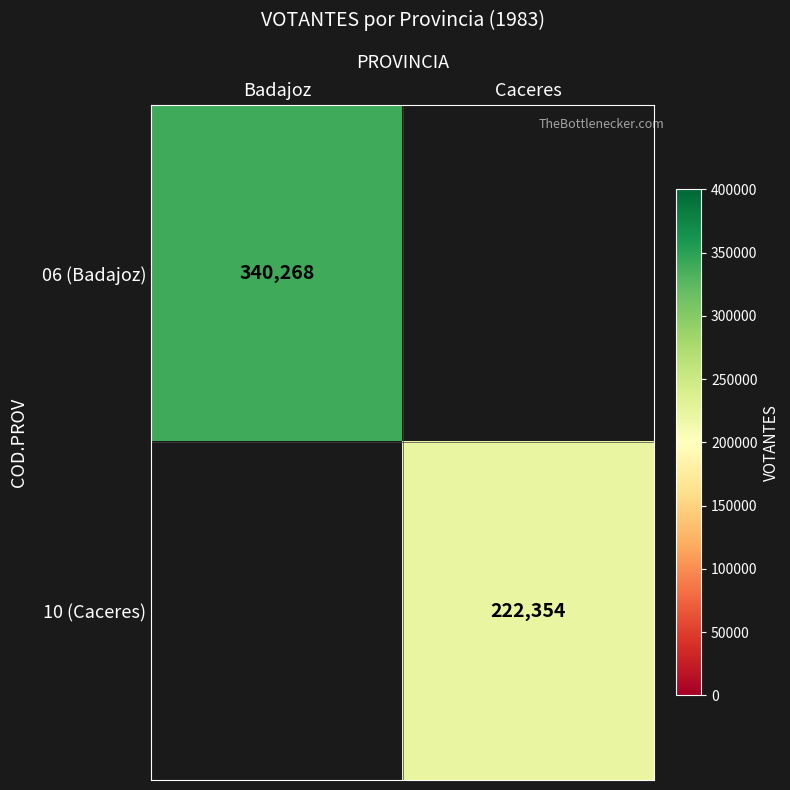

Is it true that 10 (Caceres) equals 222354 at Caceres?

True